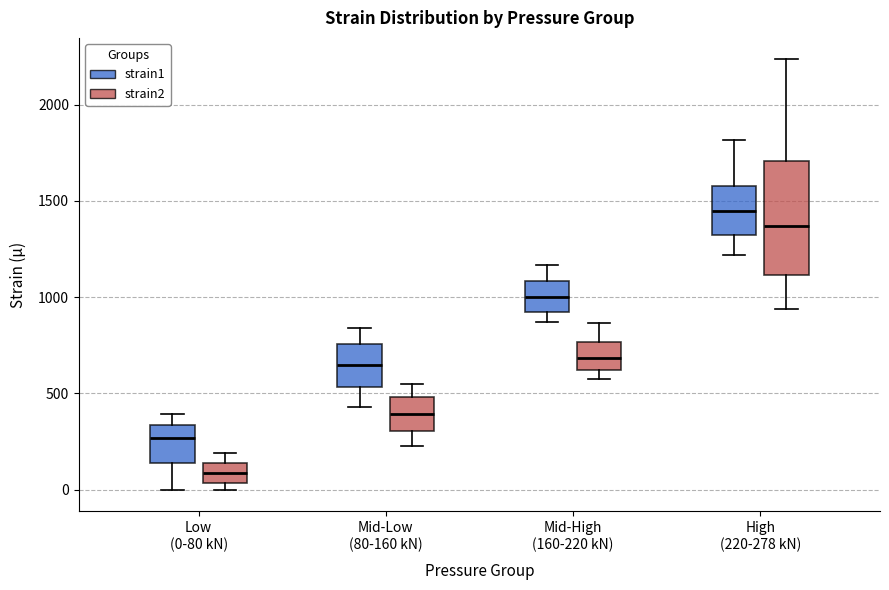

Where is the upper edge of the box for Mid-Low (80-160 kN) (strain2) on the y-axis? The values are not printed on the chart, so give them approximately, as read against the axis.

500